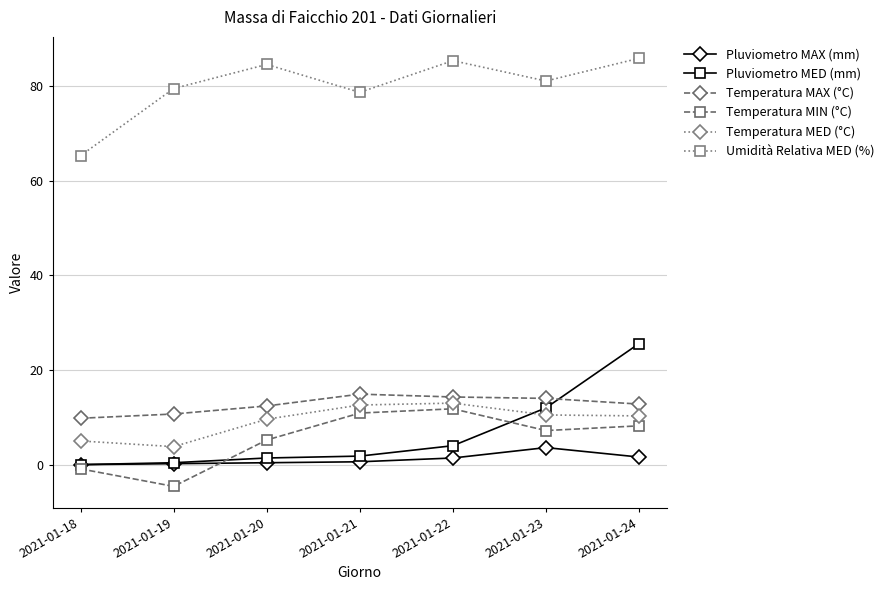

At 2021-01-21, list the series in order from largest to smallest.

Umidità Relativa MED (%), Temperatura MAX (°C), Temperatura MED (°C), Temperatura MIN (°C), Pluviometro MED (mm), Pluviometro MAX (mm)